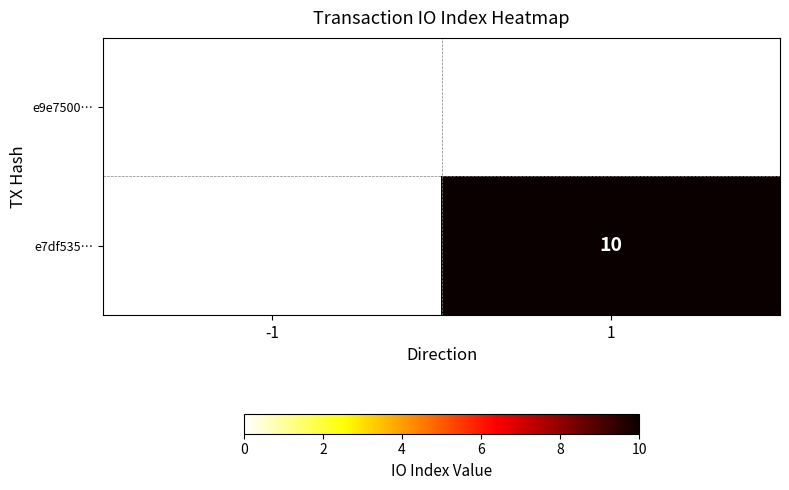

True or false: e7df535… has a value of 10 at 1.

True